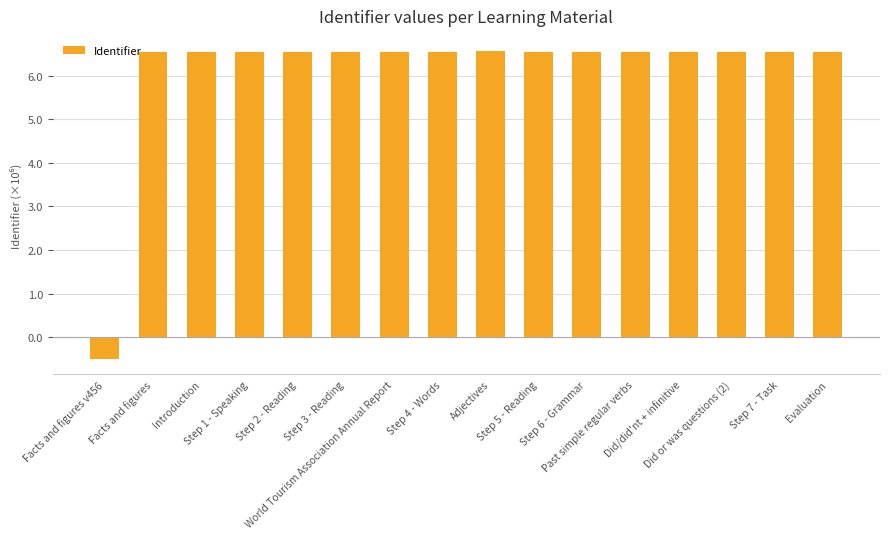

What is the label of the 6th bar from the left?

Step 3 - Reading